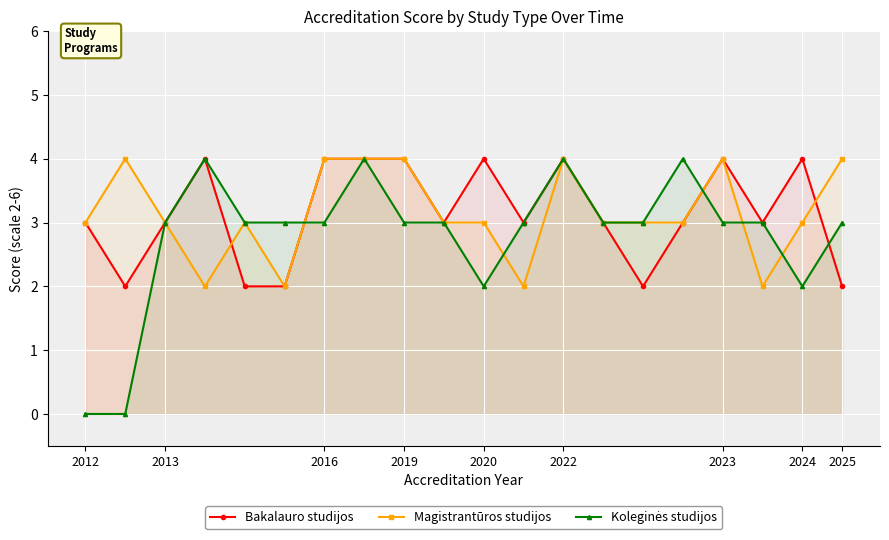

What is the maximum value shown in the chart?

4